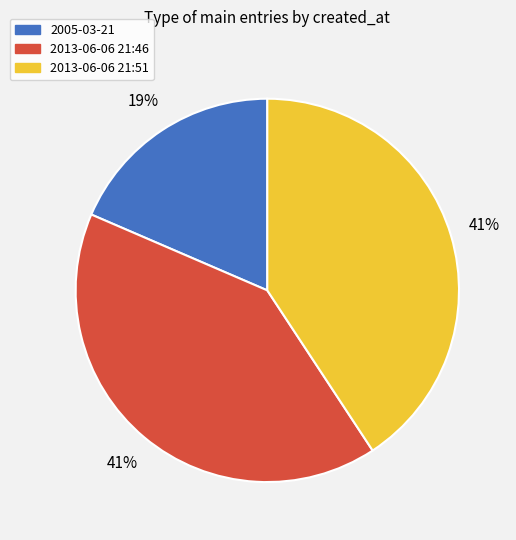

Do 2005-03-21 and 2013-06-06 21:51 together represent more than half of the pie?

Yes